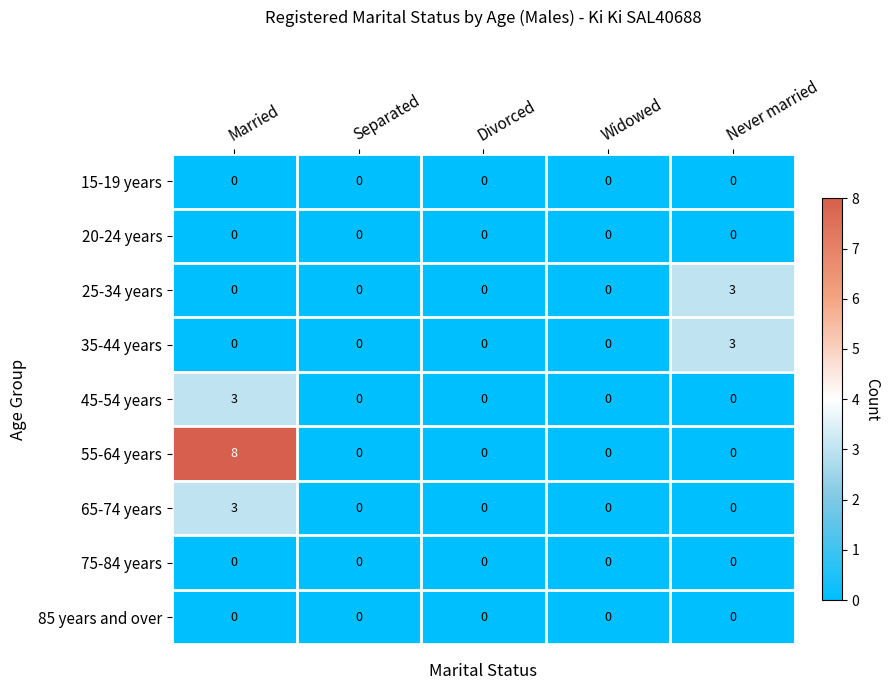

What is the greatest value displayed?

8